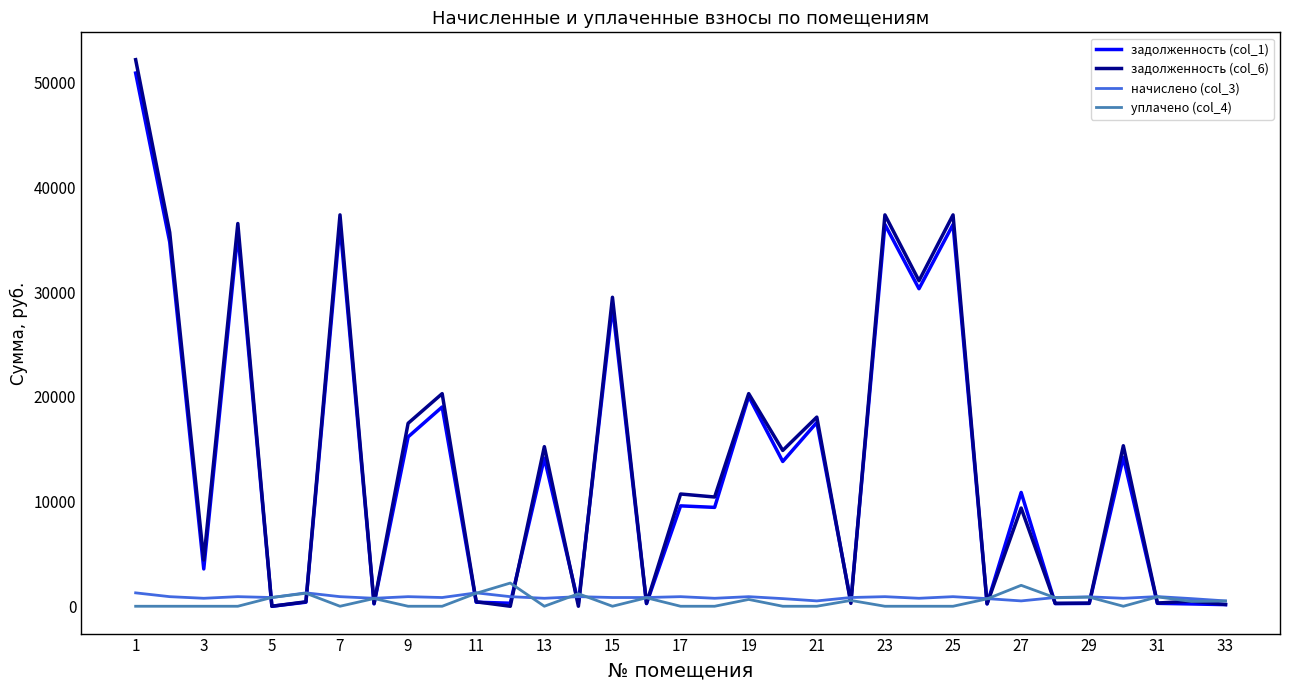

In задолженность (col_6), how many points are higher than both neighbors (excluding endpoints)?

13